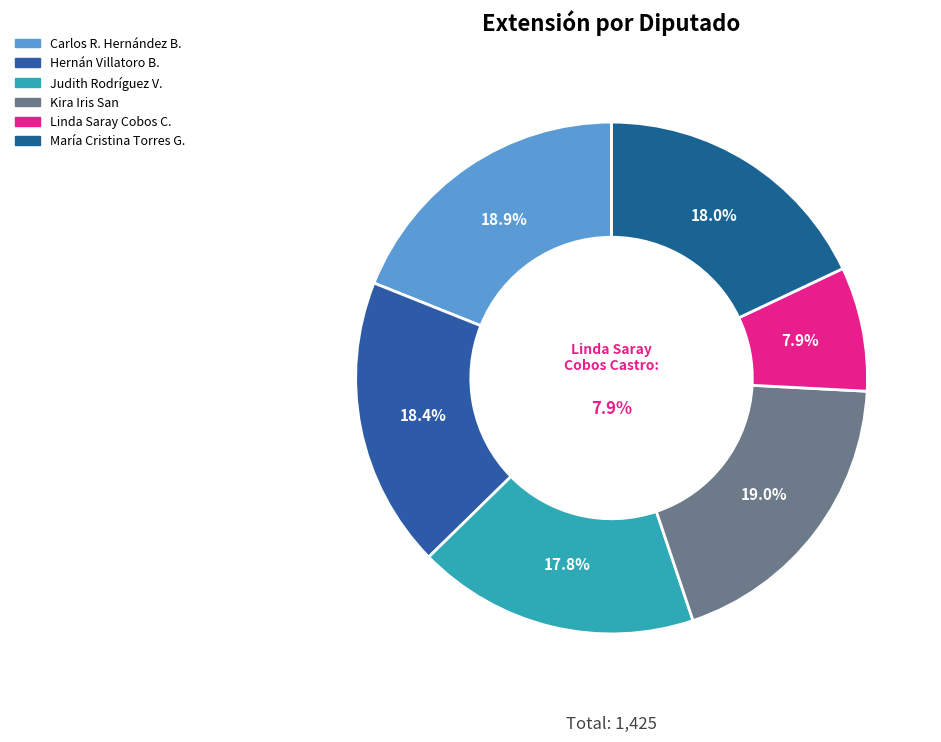

Which category has the biggest portion of the pie?

Kira Iris San (XVI)